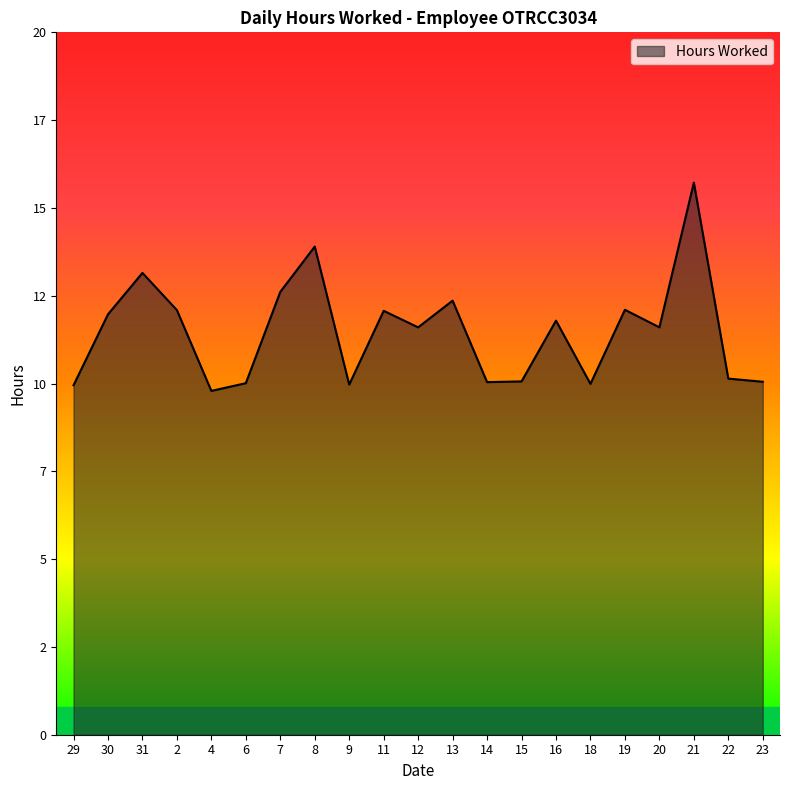

Does the chart have visible grid lines?

No